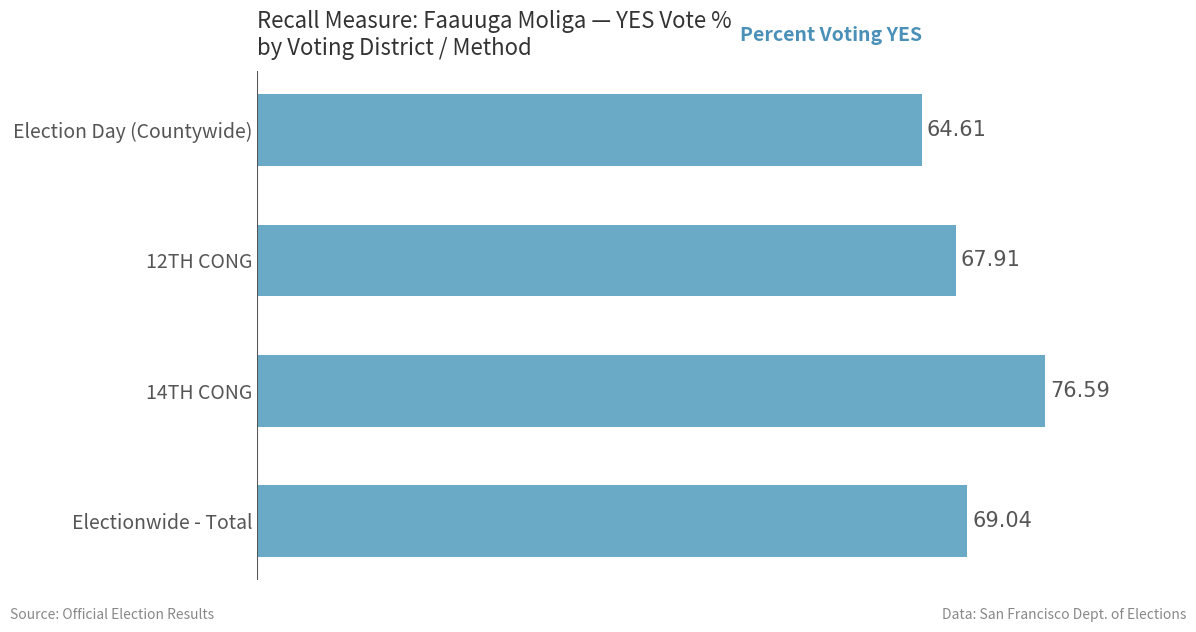

What is the ratio of the value at 12TH CONG to the value at 14TH CONG?

0.9